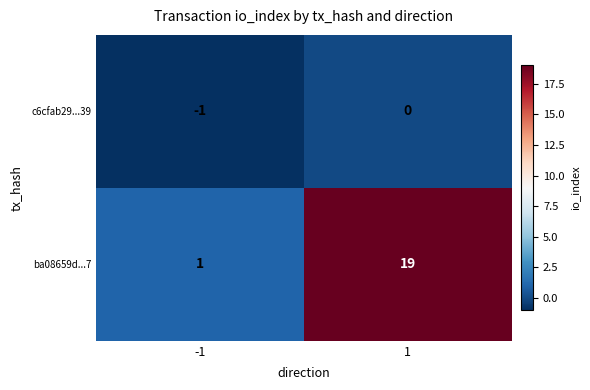

Is the value of c6cfab29...39 at 1 greater than the value of ba08659d...7 at 1?

No